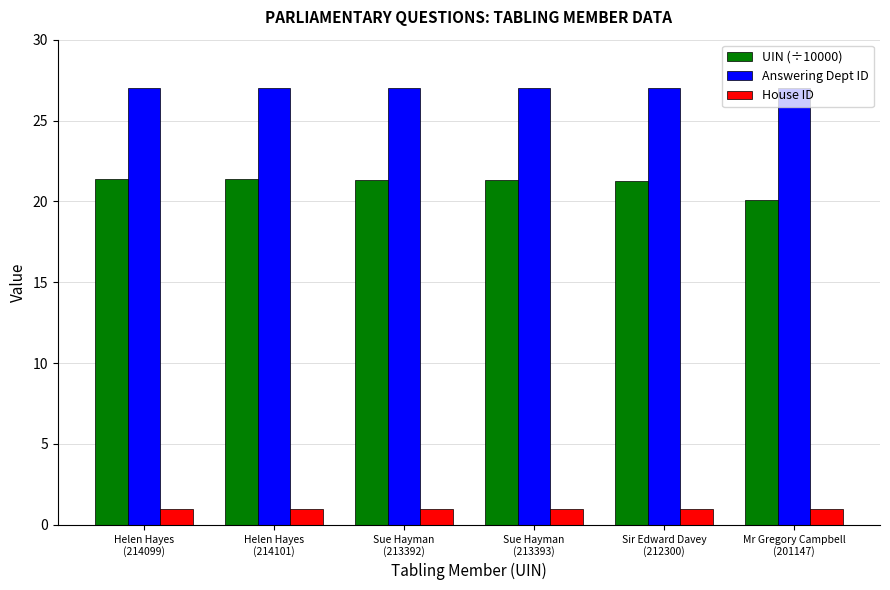

What is the minimum value for House ID?

1.0